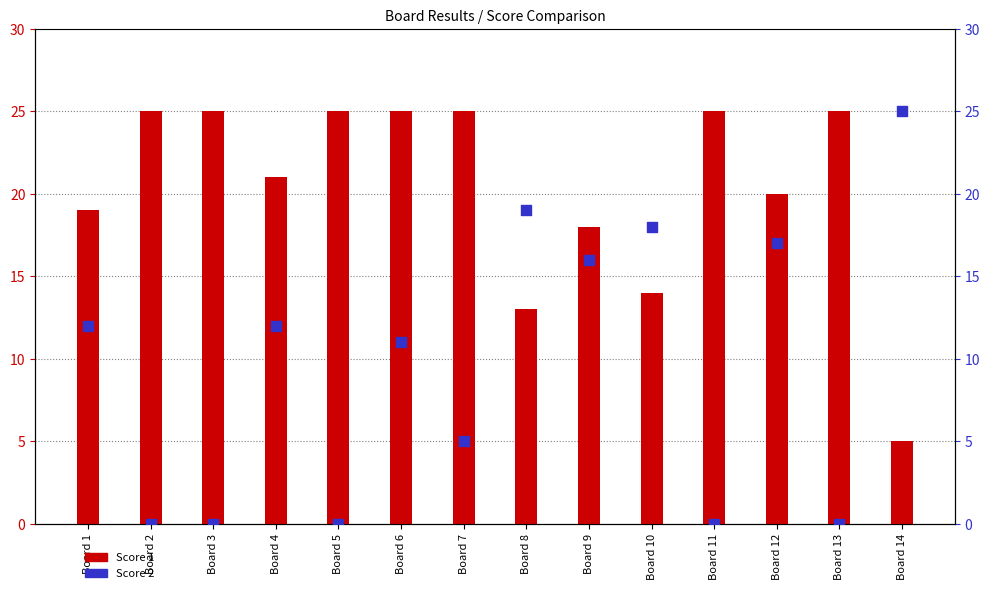

At how many categories does at least one series exceed 17?

14